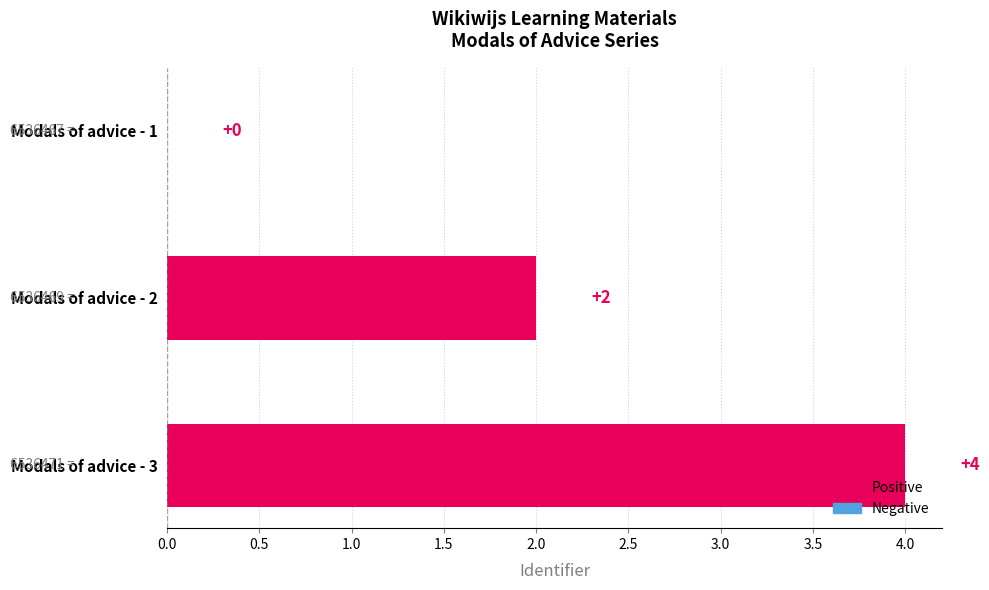

How many values are above zero?

2